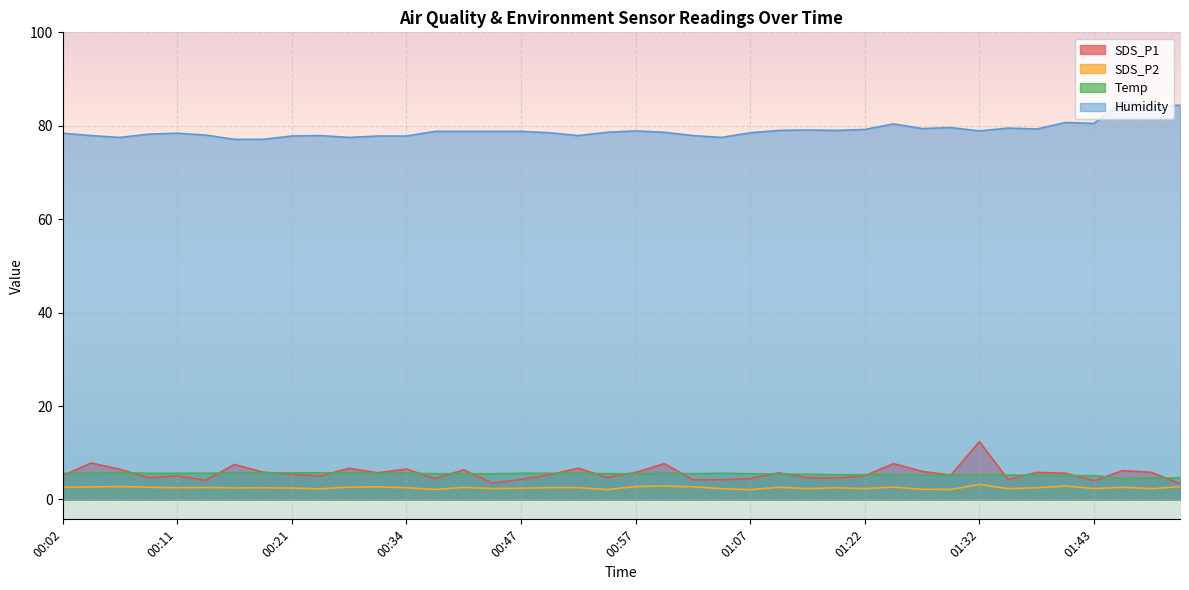

True or false: Humidity has more than 1 interior local peaks.

True